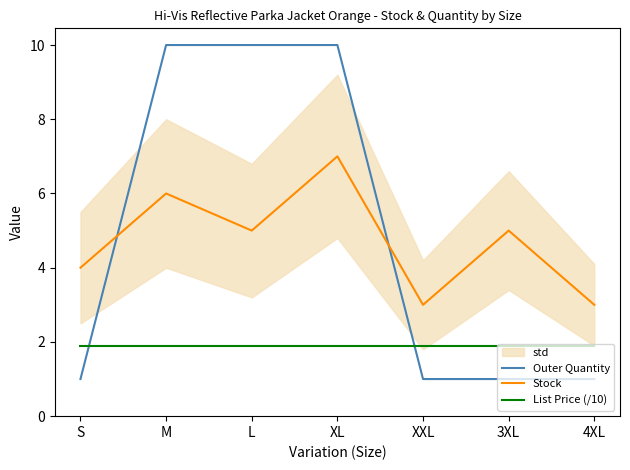

What is the label of the 2nd point from the right?

3XL